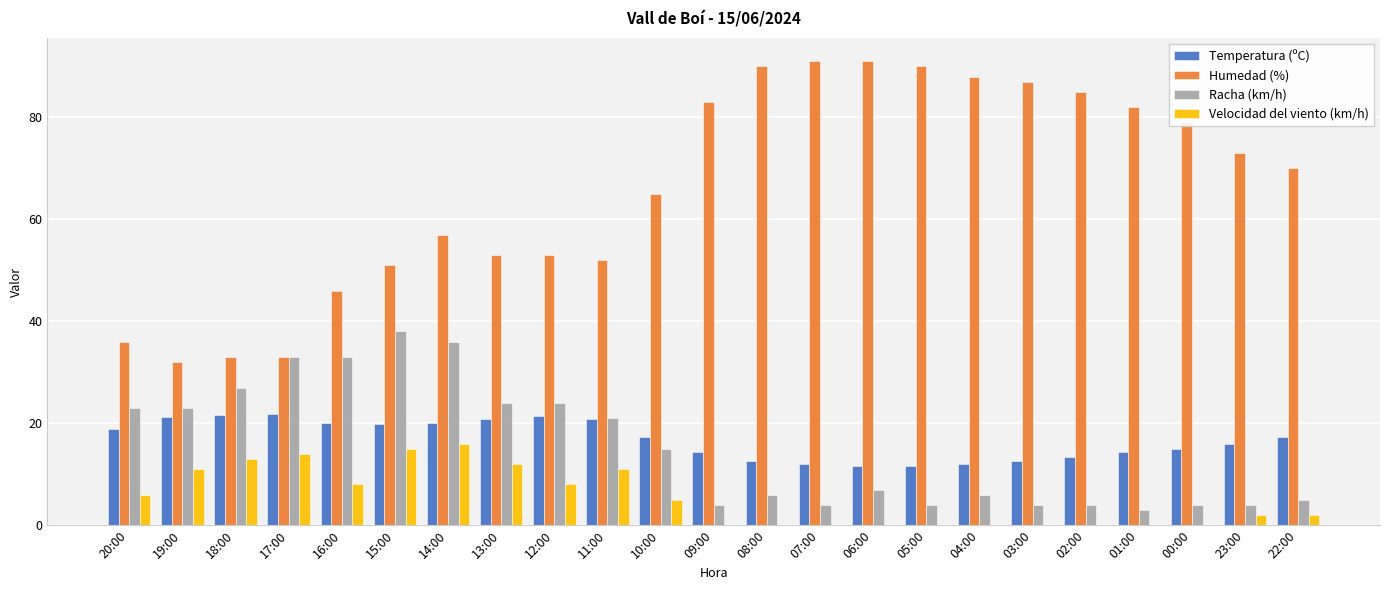

What is the sum of the Temperatura (ºC) values at 08:00 and 23:00?

28.6